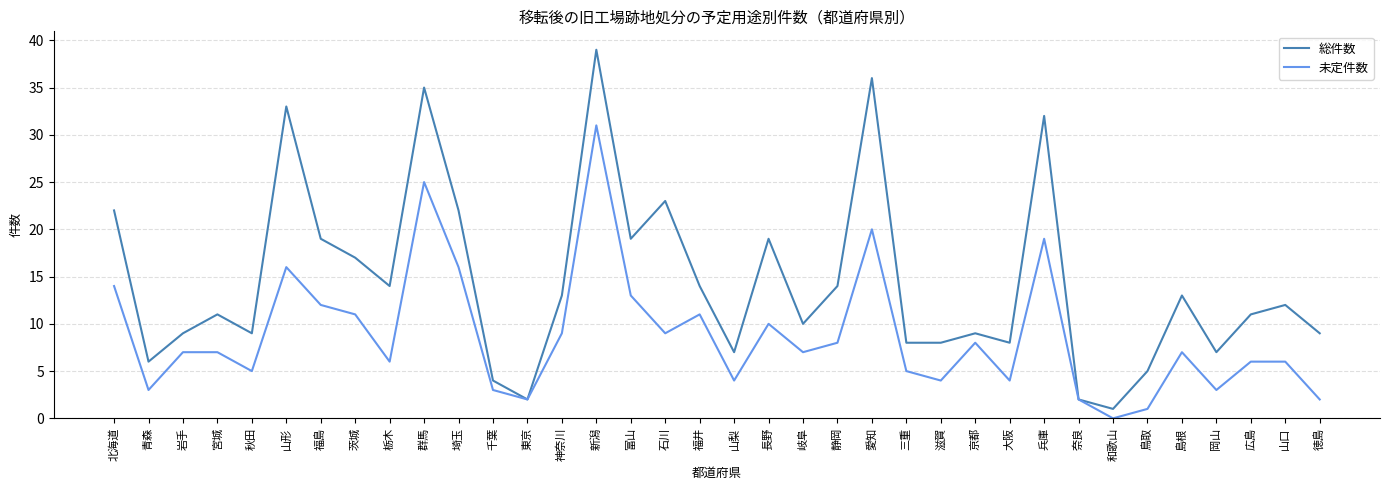

What is the approximate value of 総件数 at 秋田, to the nearest 5?

10